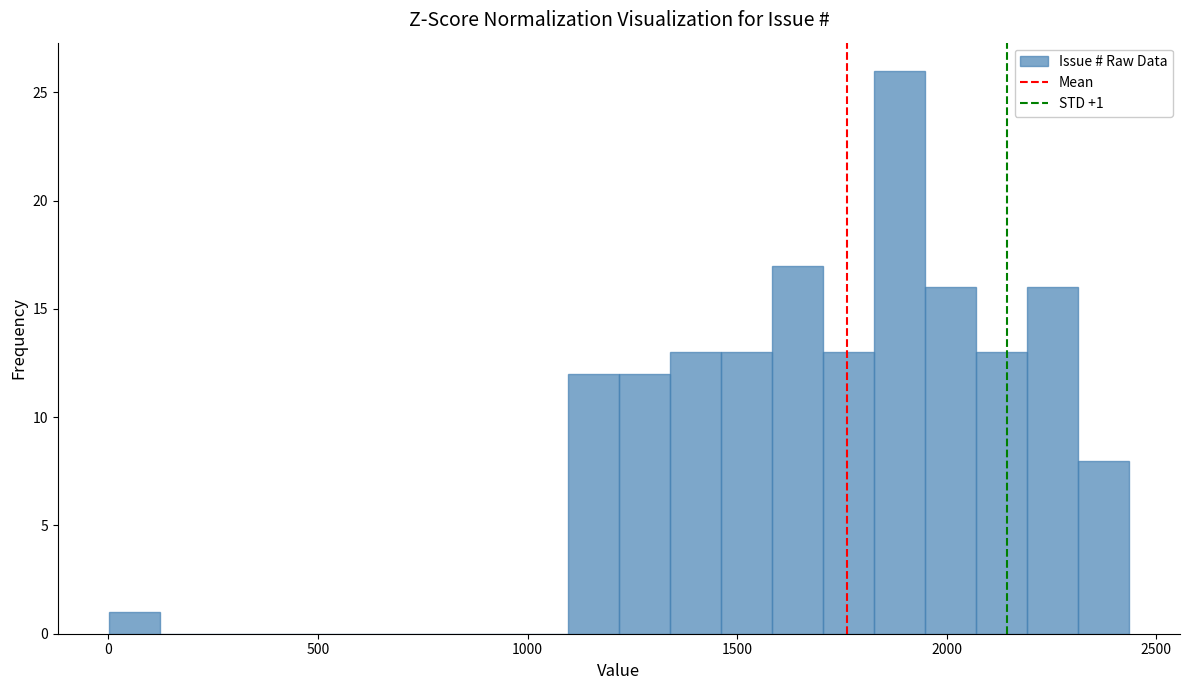

Around what value on the x-axis is the tallest bar? Give the approximate position of its centre, as read against the axis.

1900